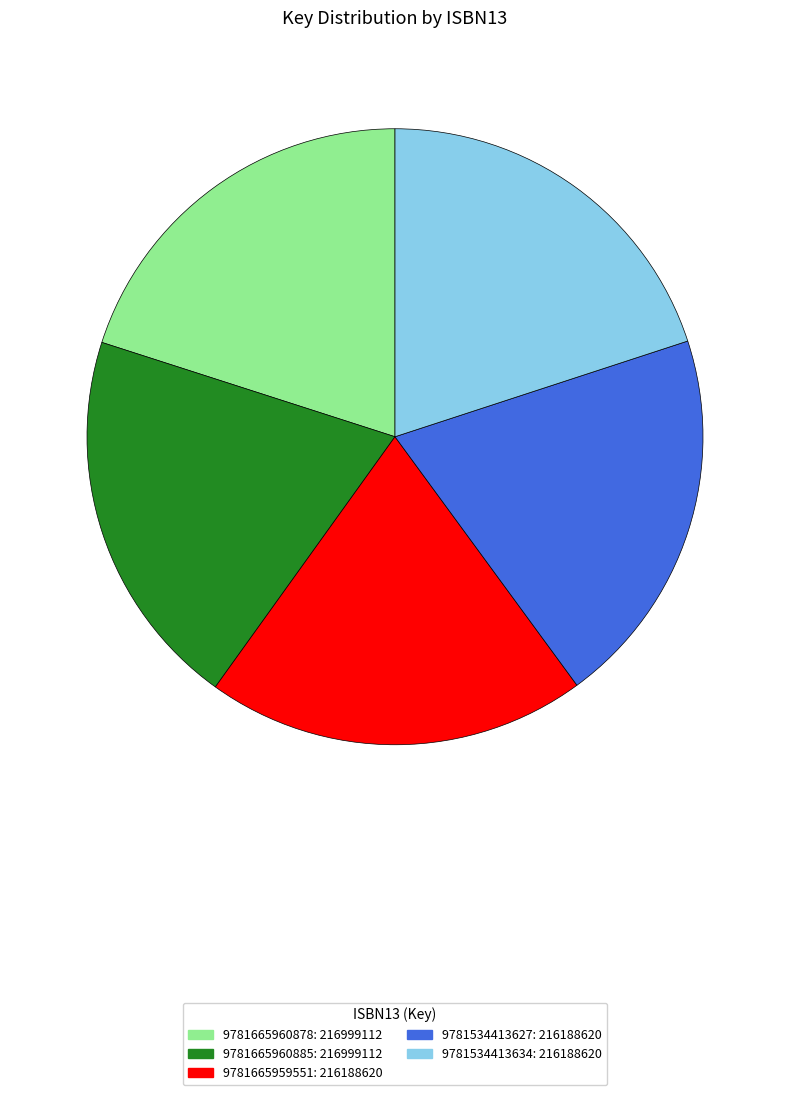

Do 9781665959551: 216188620 and 9781665960878: 216999112 together represent more than half of the pie?

No